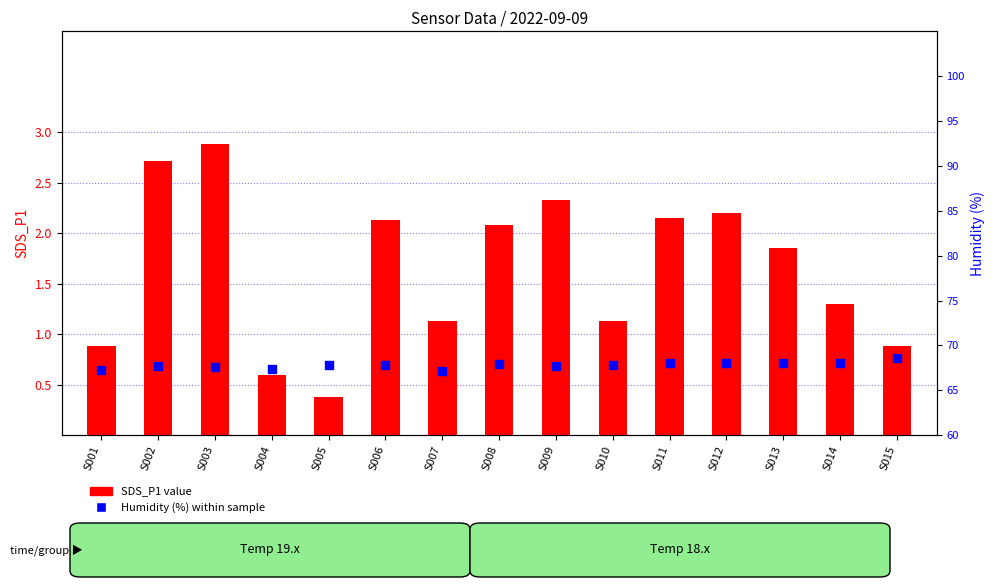

Which series has the largest Y range (max minus min)?

SDS_P1 value